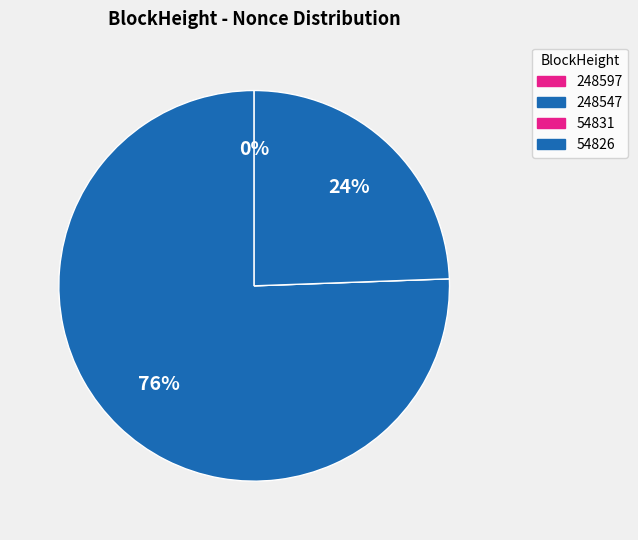

To the nearest percent, what is the combined percentage of 248597 and 248547?

76%